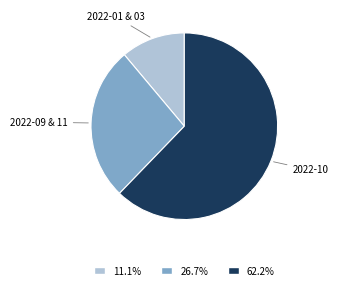

Is there a majority slice in this chart?

Yes